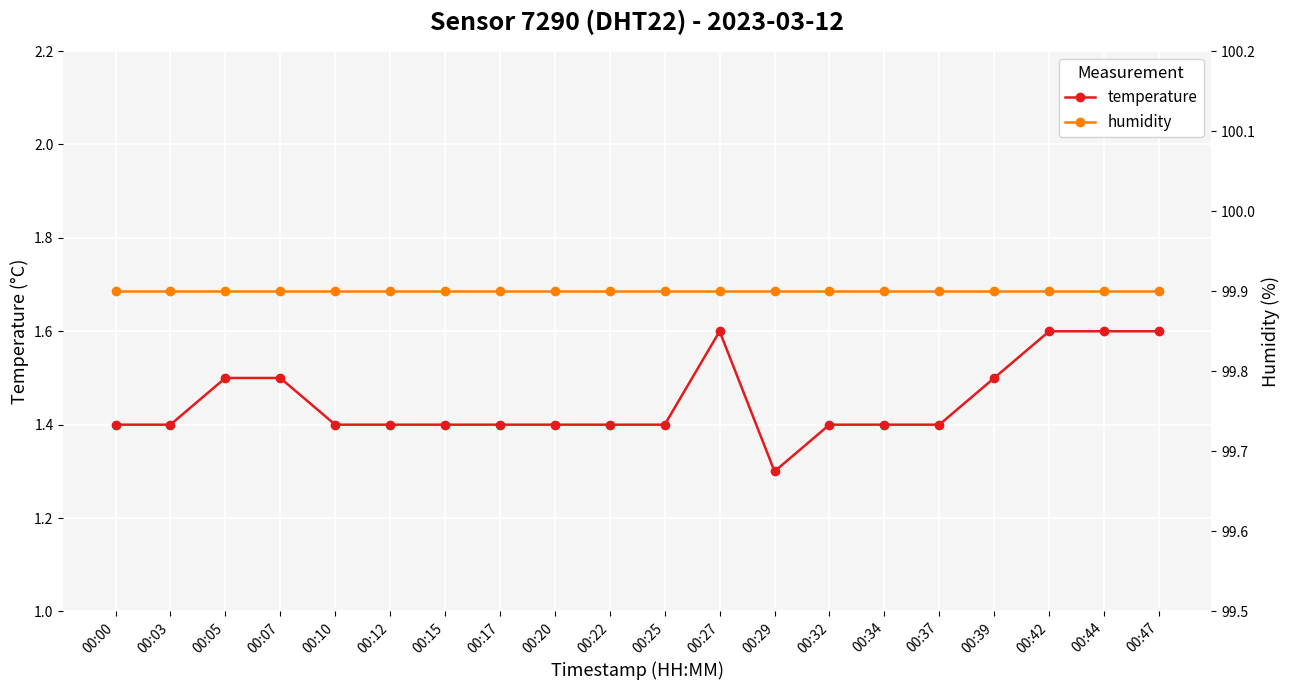

Reading left to right, extract all data points from this chart.

temperature: 00:00=1.4	00:03=1.4	00:05=1.5	00:07=1.5	00:10=1.4	00:12=1.4	00:15=1.4	00:17=1.4	00:20=1.4	00:22=1.4	00:25=1.4	00:27=1.6	00:29=1.3	00:32=1.4	00:34=1.4	00:37=1.4	00:39=1.5	00:42=1.6	00:44=1.6	00:47=1.6
humidity: 00:00=99.9	00:03=99.9	00:05=99.9	00:07=99.9	00:10=99.9	00:12=99.9	00:15=99.9	00:17=99.9	00:20=99.9	00:22=99.9	00:25=99.9	00:27=99.9	00:29=99.9	00:32=99.9	00:34=99.9	00:37=99.9	00:39=99.9	00:42=99.9	00:44=99.9	00:47=99.9